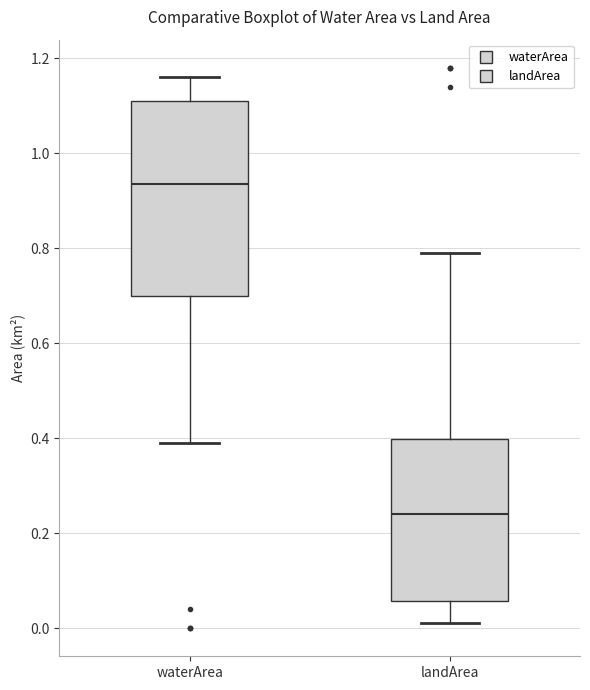

Reading left to right, transcribe this box plot: for each box, give where its median line is, the range the box spans, and where its two whiskers end, as read against the y-axis. The values are not printed on the chart, so give them approximately, as read against the axis.

waterArea: median 0.94, box 0.70 to 1.12, whiskers 0.40 to 1.16
landArea: median 0.24, box 0.06 to 0.40, whiskers 0.02 to 0.80